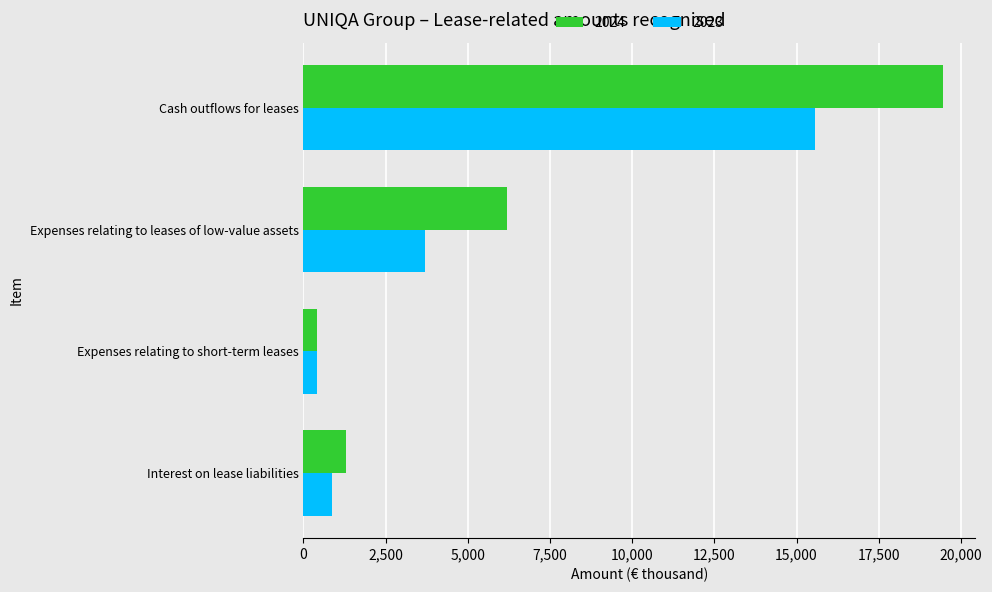

Which series changed the most between Interest on lease liabilities and Expenses relating to leases of low-value assets?

2024